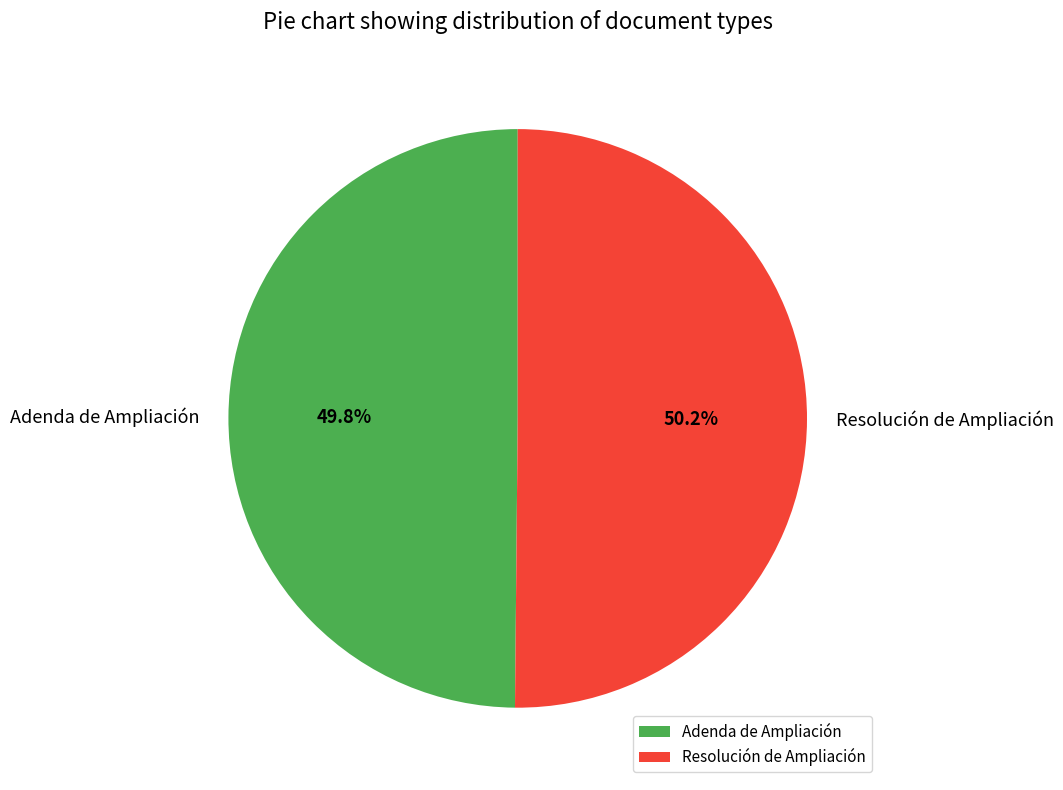

To the nearest percent, what is the average slice percentage?

50%